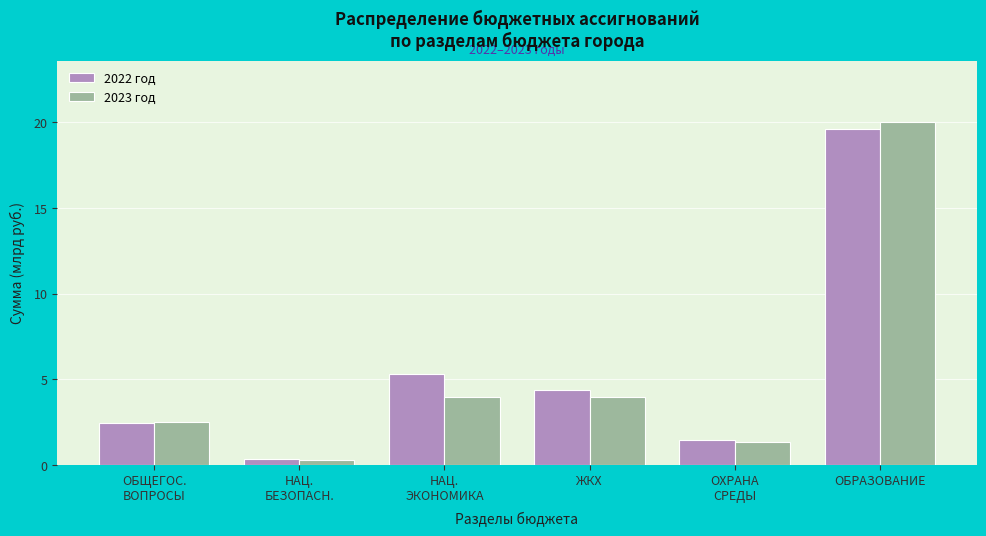

What is the average value of the 2022 год series?

5.6